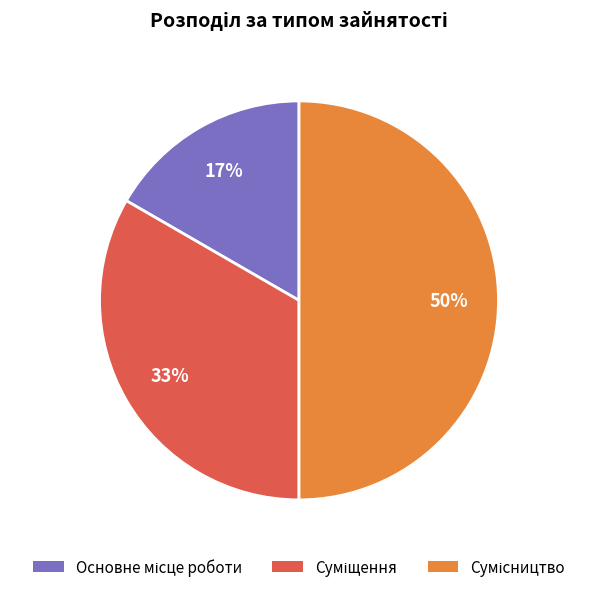

How many slices are in this pie chart?

3